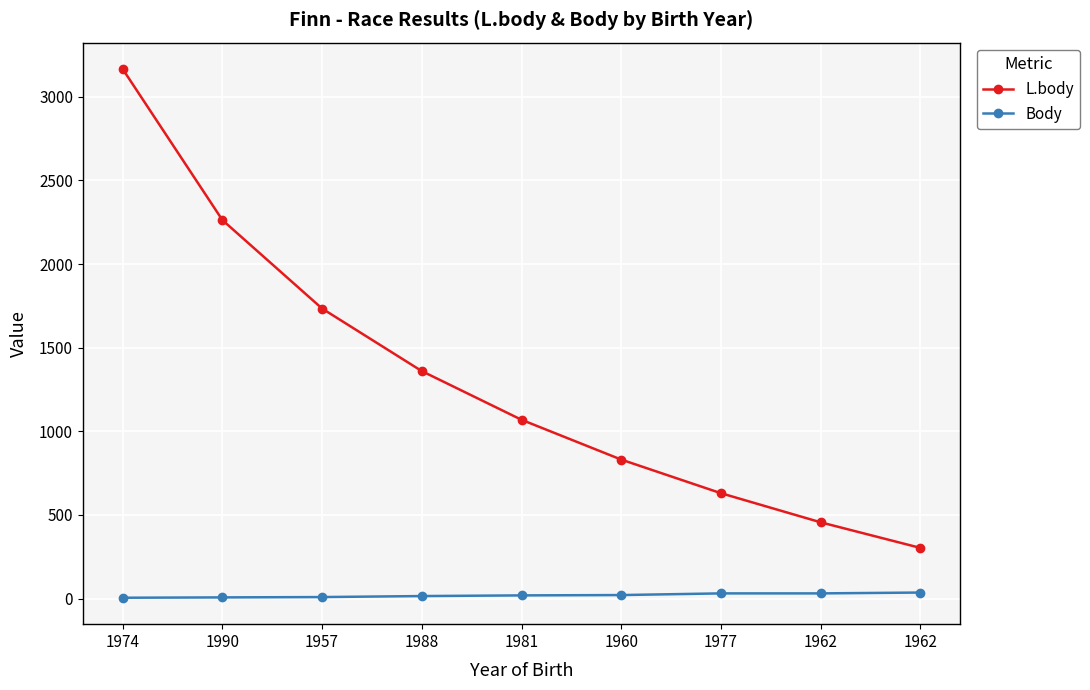

True or false: Body has more than 2 interior local peaks.

False